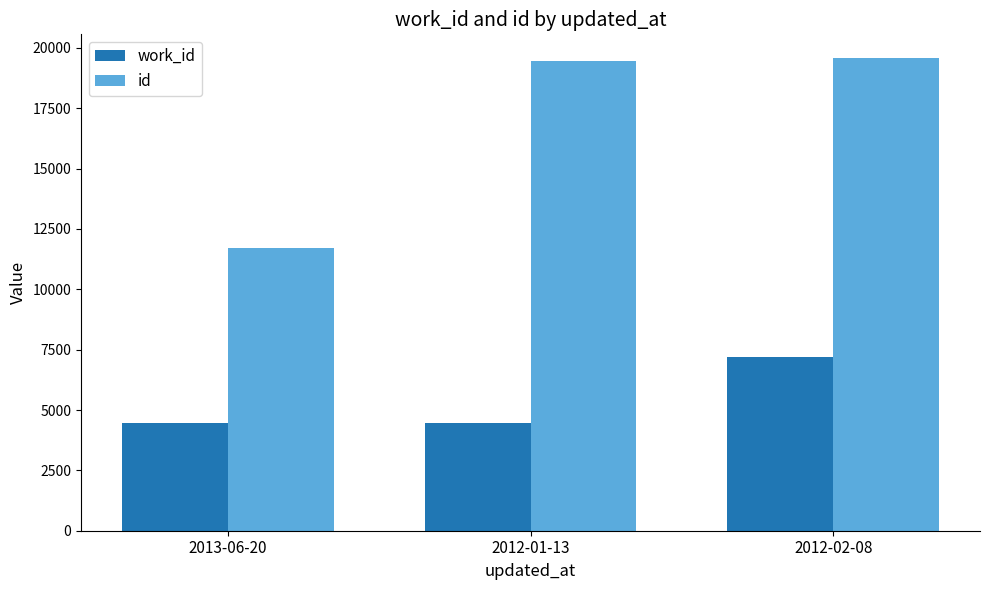

What is the spread (max minus min) of values at 2012-02-08?

12394